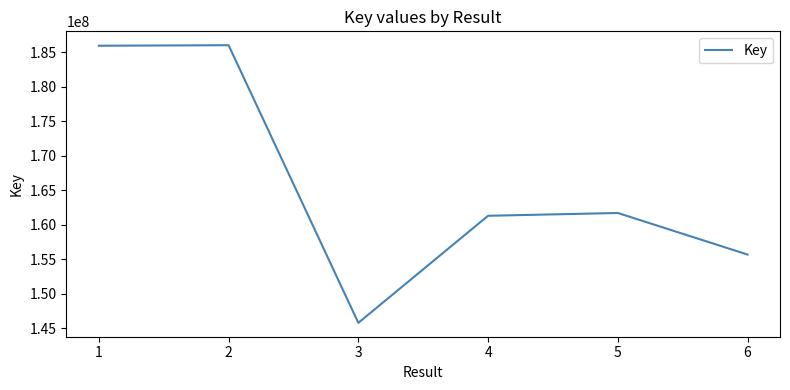

What is the difference between the values at 1 and 4?

24657848